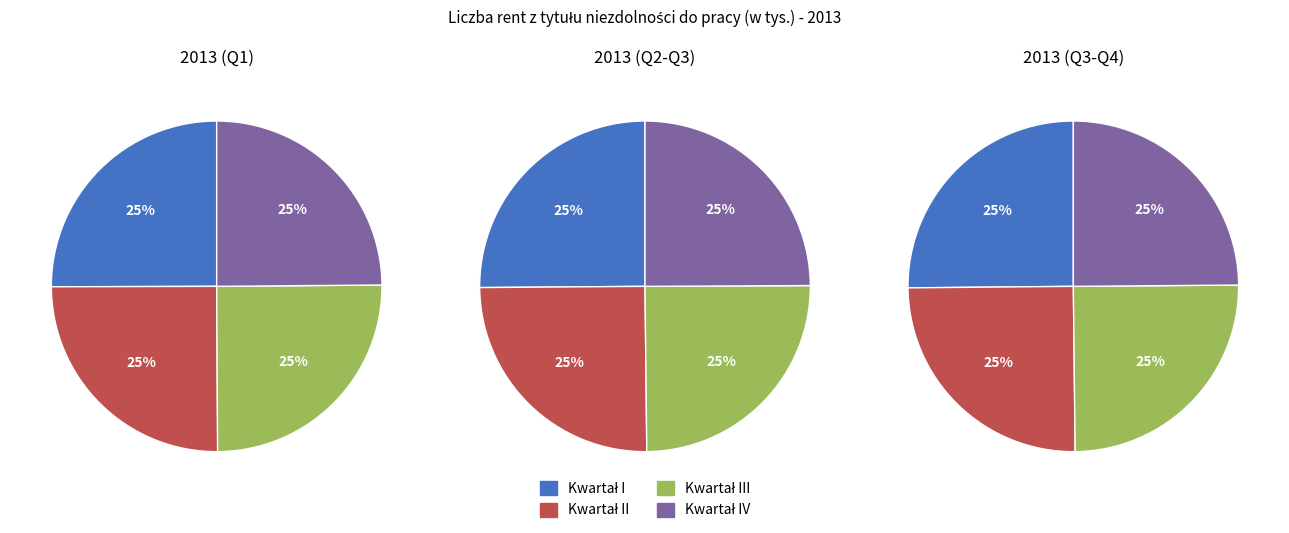

True or false: wrzesień accounts for 19% of the total.

False